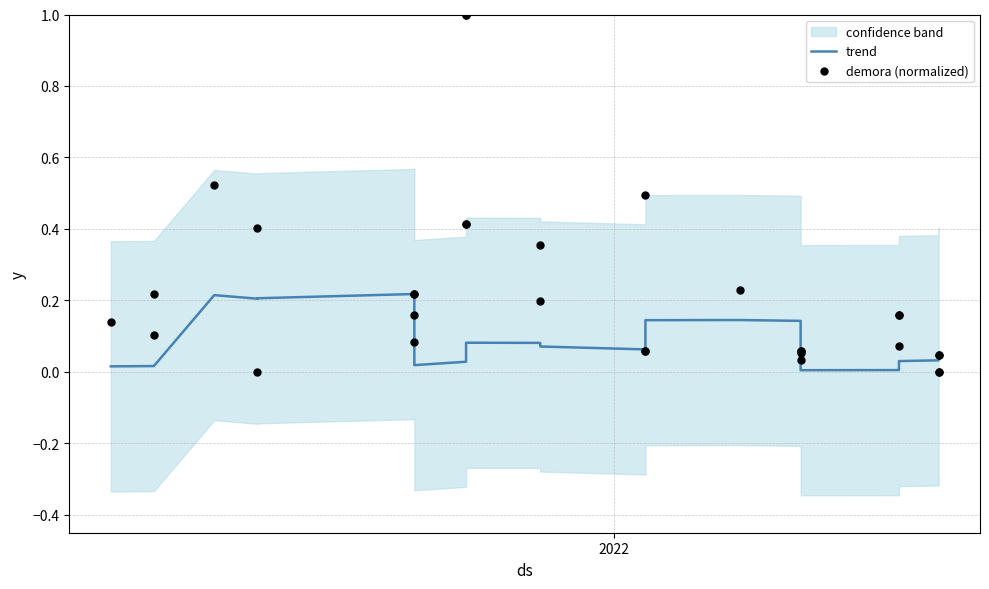

Which series has the largest Y range (max minus min)?

demora (normalized)